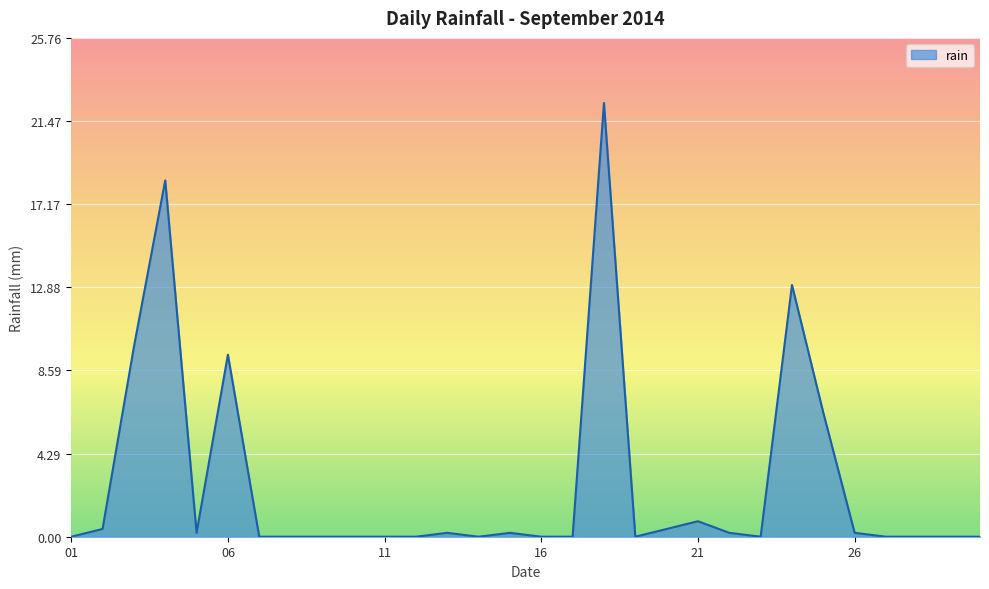

What is the greatest value displayed?

22.4